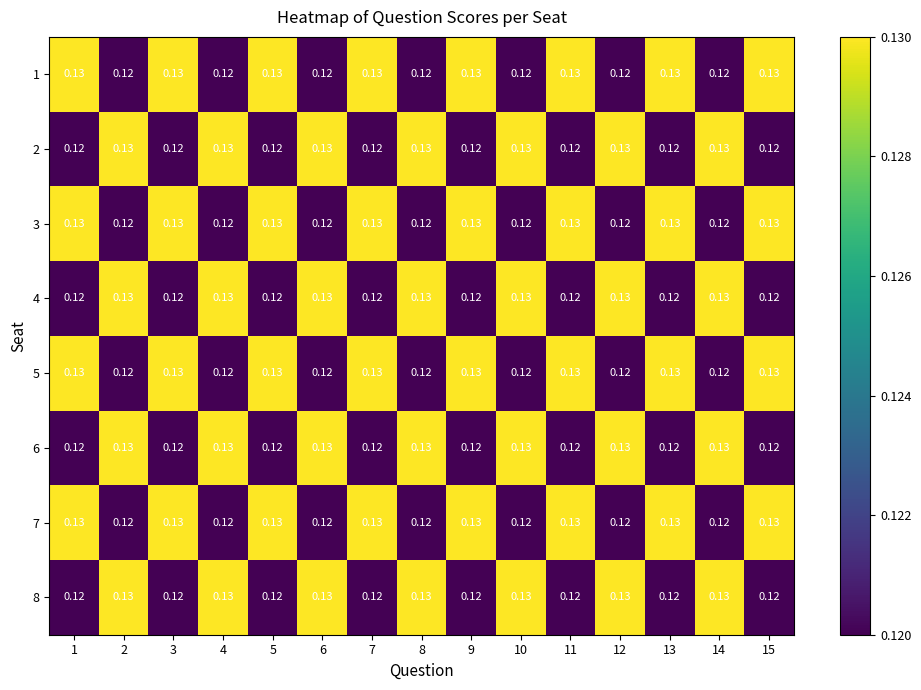

Which has a higher value, 9 or 7?

9